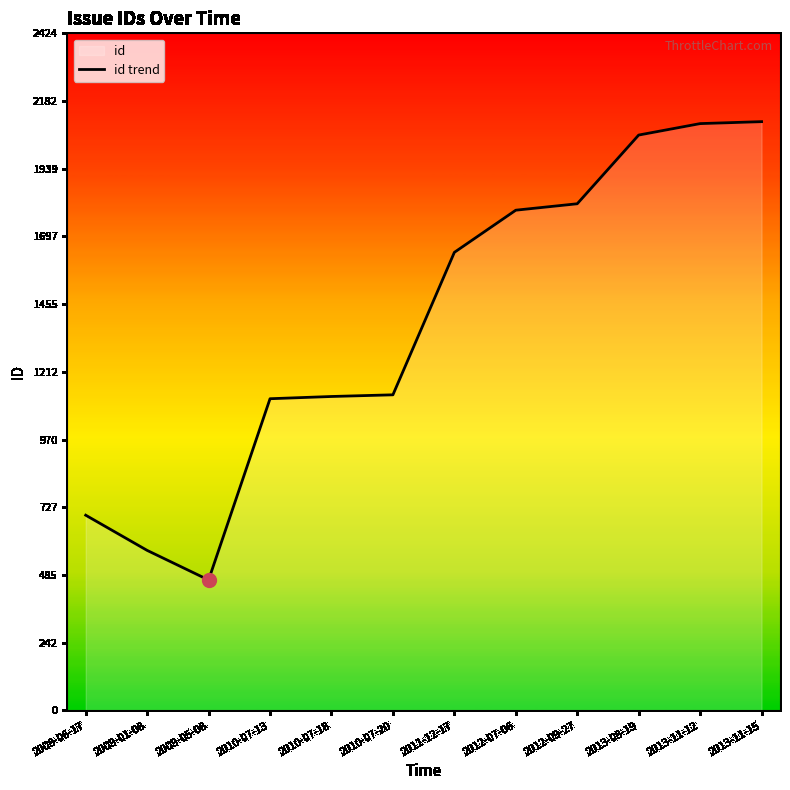

Which has a higher value, 2009-05-08 or 2010-07-20?

2010-07-20